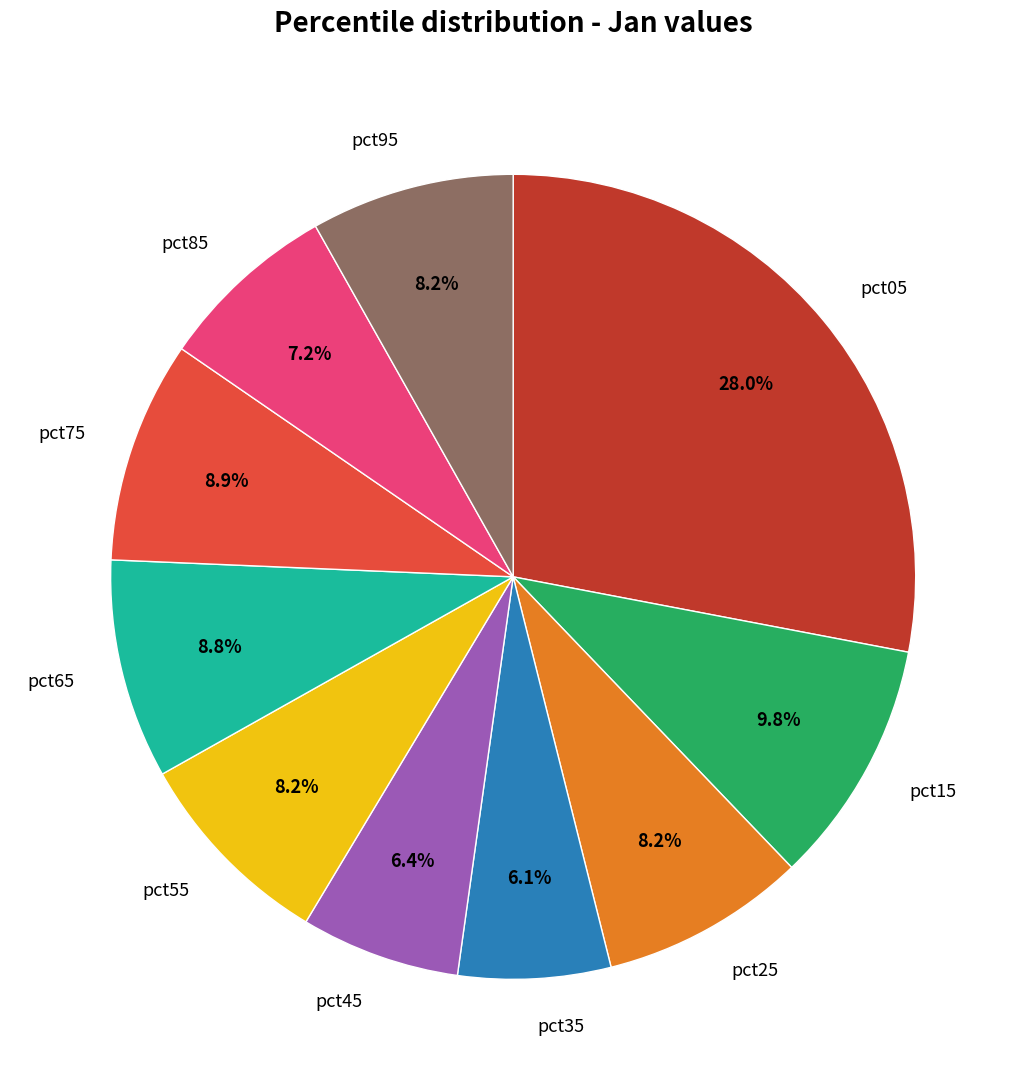

Between pct15 and pct25, which is larger?

pct15